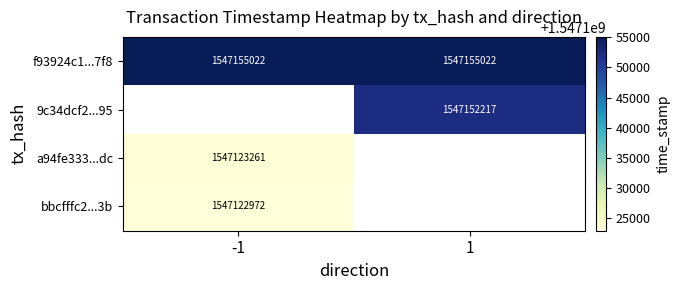

Is the value of 9c34dcf2...95 at 1 greater than the value of a94fe333...dc at -1?

Yes